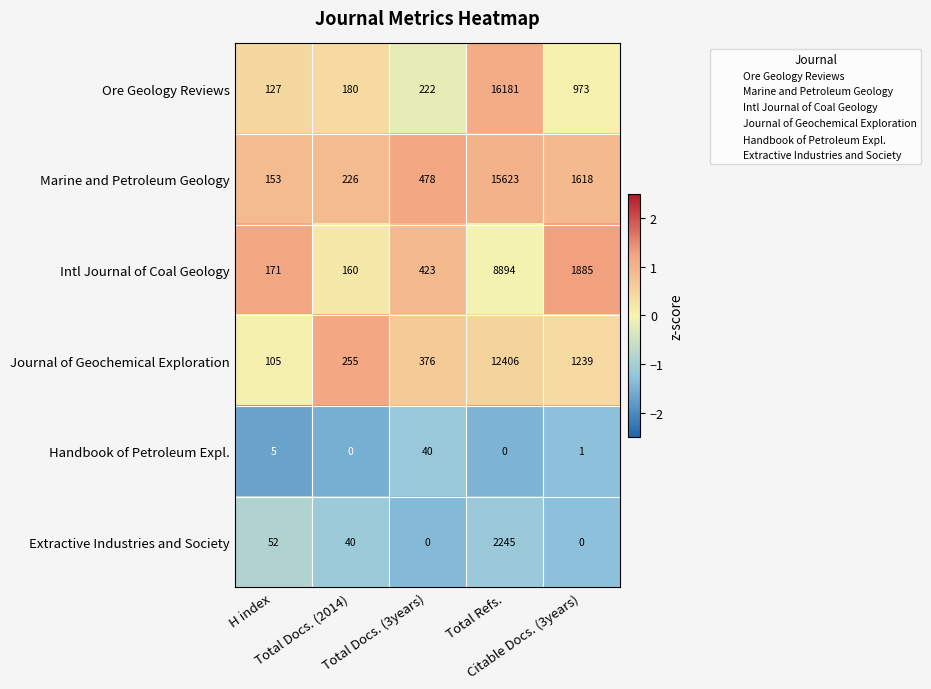

Which series has the largest range (max minus min)?

Ore Geology Reviews